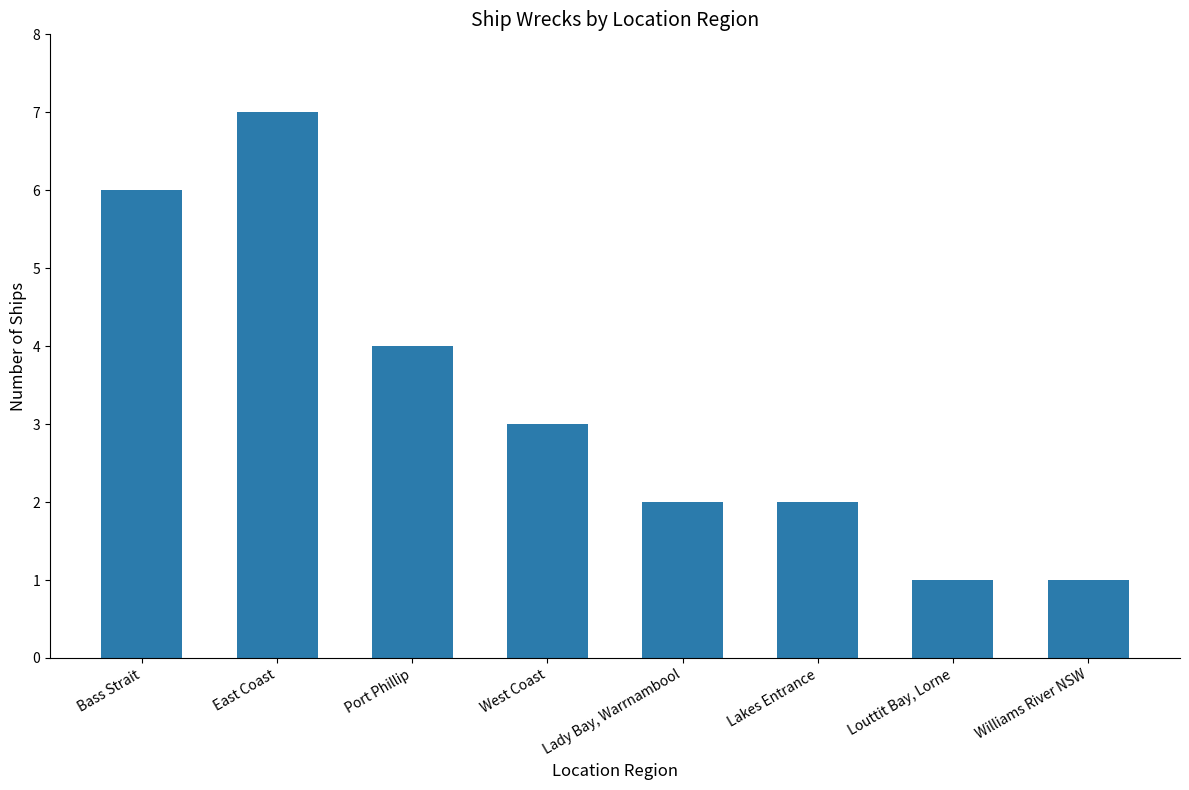

How many data points does each series have?

8